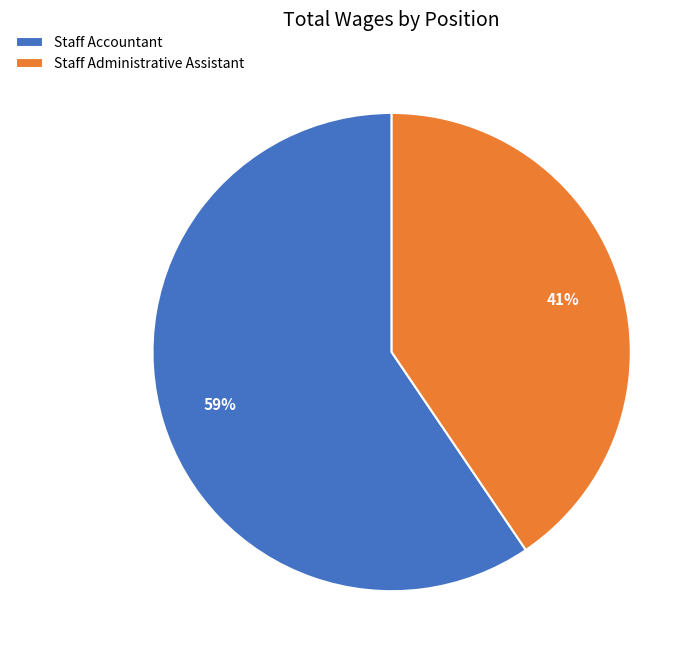

Is there any slice that represents more than half of the pie?

Yes